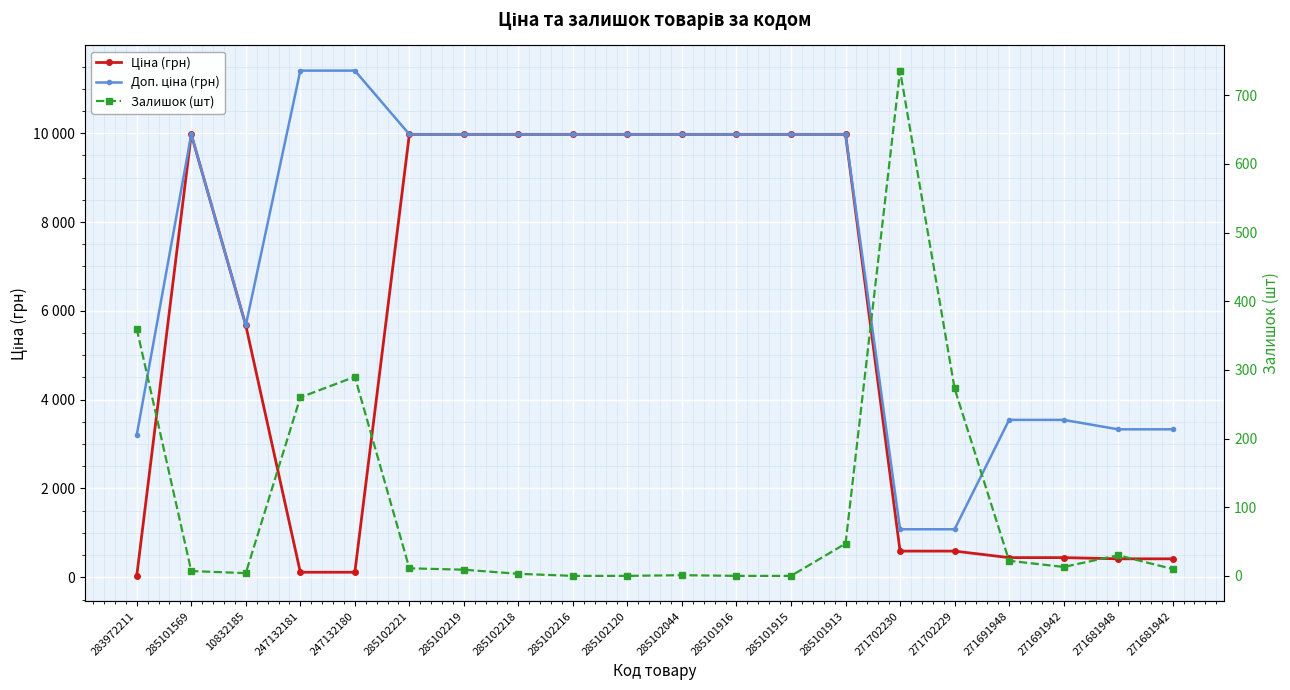

The Ціна (грн) series shows 9975.0 at 285101913. True or false?

True